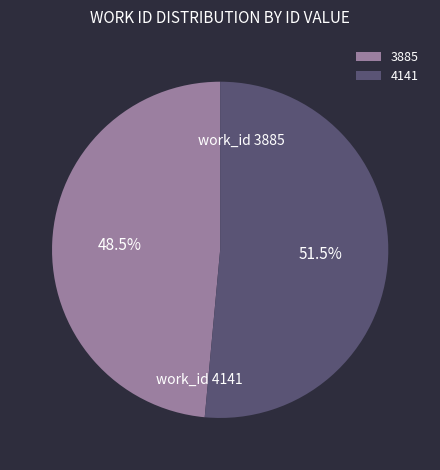

To the nearest percent, what is the difference between the 3885 and 4141 slice percentages?

3%